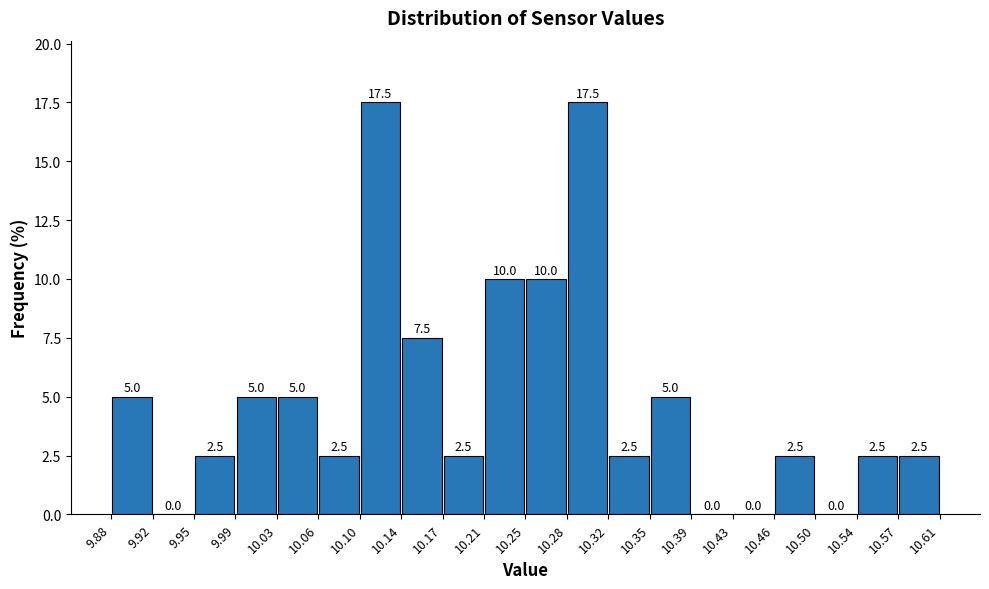

Reading left to right, list every bar in this chart as the range it spans on the x-axis followed by its height.

9.88 to 9.92: 5.0
9.92 to 9.95: 0.0
9.95 to 9.99: 2.5
9.99 to 10.03: 5.0
10.03 to 10.06: 5.0
10.06 to 10.10: 2.5
10.10 to 10.14: 17.5
10.14 to 10.17: 7.5
10.17 to 10.21: 2.5
10.21 to 10.25: 10.0
10.25 to 10.28: 10.0
10.28 to 10.32: 17.5
10.32 to 10.35: 2.5
10.35 to 10.39: 5.0
10.39 to 10.43: 0.0
10.43 to 10.46: 0.0
10.46 to 10.50: 2.5
10.50 to 10.54: 0.0
10.54 to 10.57: 2.5
10.57 to 10.61: 2.5